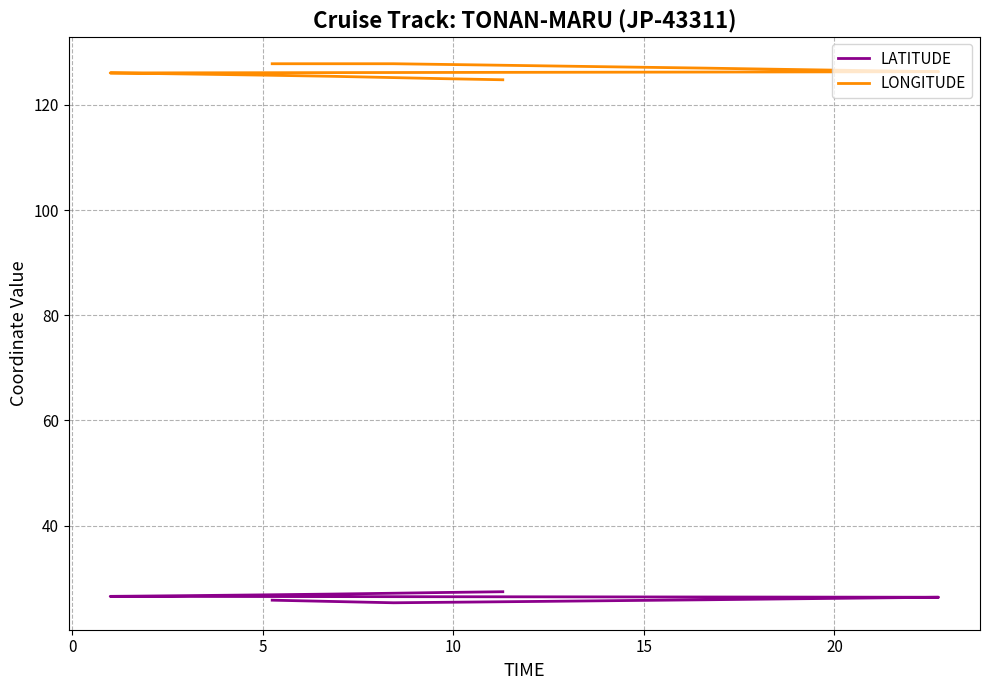

Does the chart have visible grid lines?

Yes